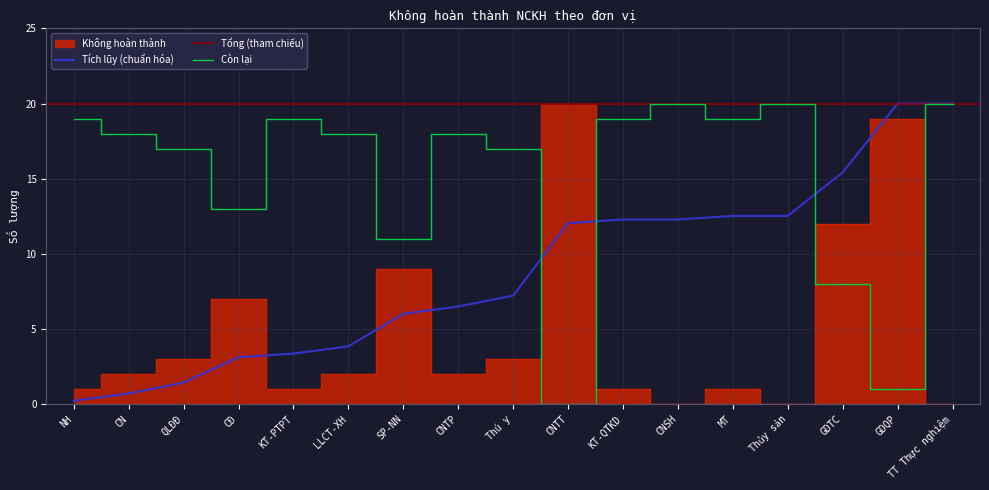

What is the change in value from CN to Thú y?

+1